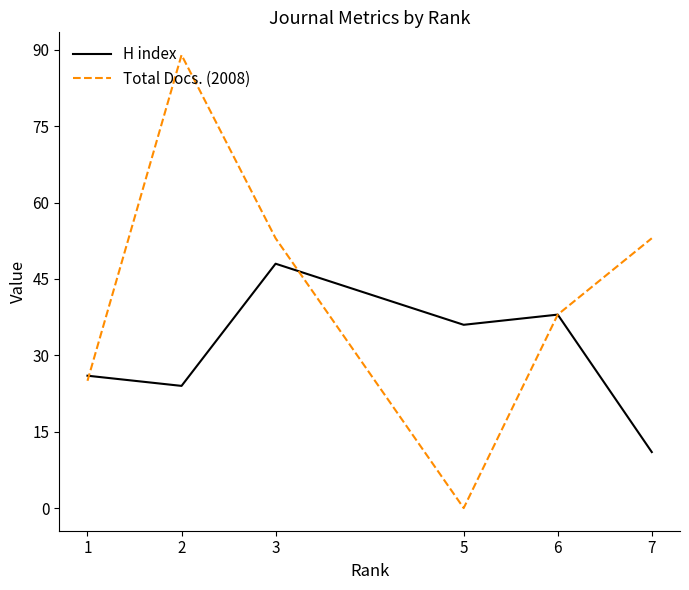

Reading right to left, extract all data points from this chart.

H index: 7=11	6=38	5=36	3=48	2=24	1=26
Total Docs. (2008): 7=53	6=38	5=0	3=53	2=89	1=25